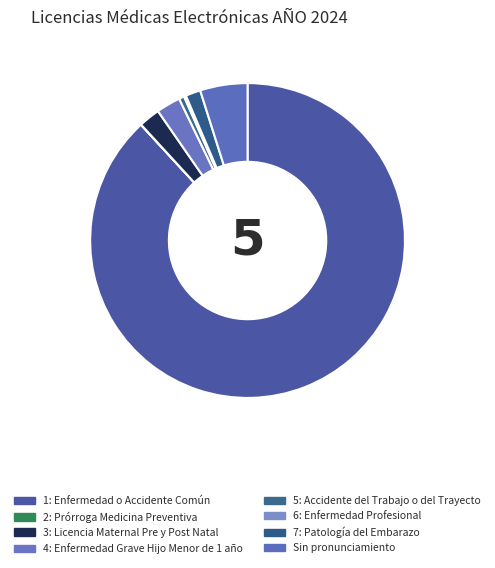

To the nearest percent, what is the difference between the largest and smallest slice percentages?

88%